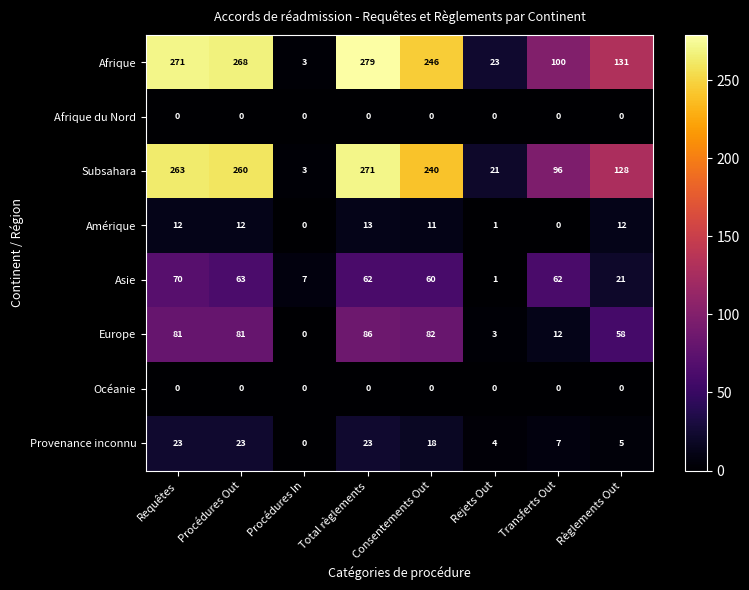

How many series are shown in this chart?

8